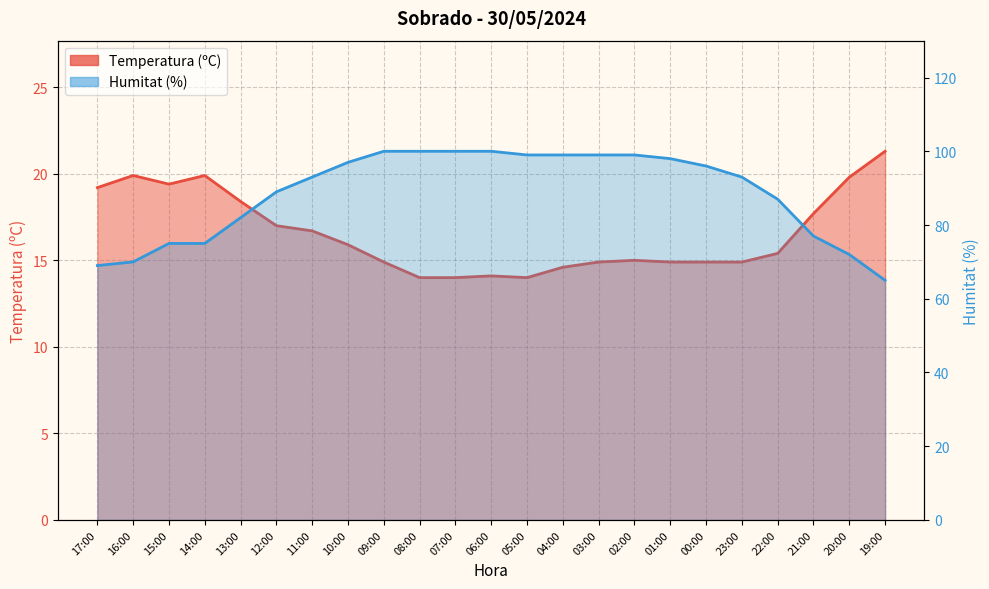

Is it true that Temperatura (ºC) equals 19.9 at 16:00?

True